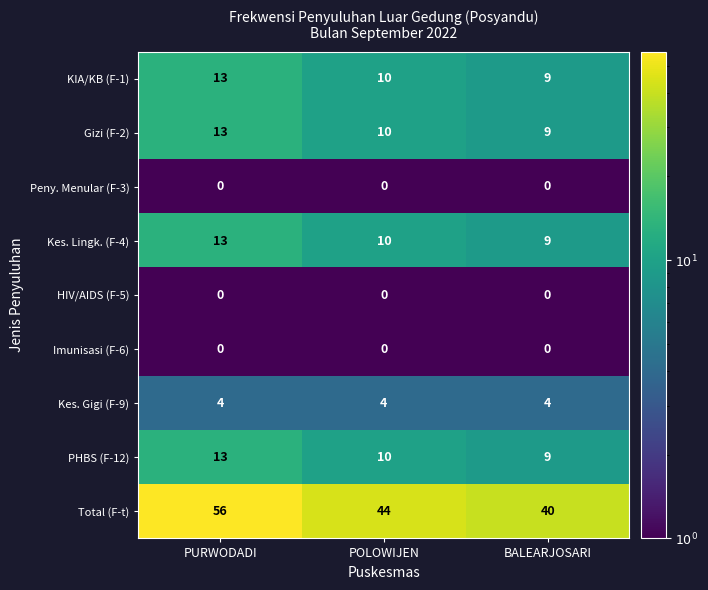

Reading right to left, what are all the values shown in this chart?

KIA/KB (F-1): 9	10	13
Gizi (F-2): 9	10	13
Peny. Menular (F-3): 0	0	0
Kes. Lingk. (F-4): 9	10	13
HIV/AIDS (F-5): 0	0	0
Imunisasi (F-6): 0	0	0
Kes. Gigi (F-9): 4	4	4
PHBS (F-12): 9	10	13
Total (F-t): 40	44	56